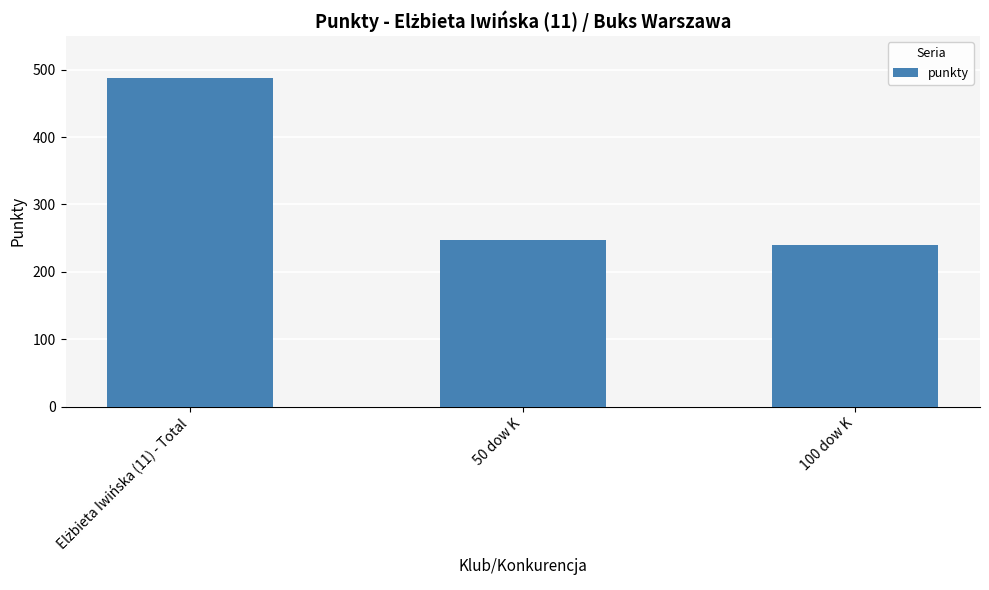

What is the smallest value displayed?

240